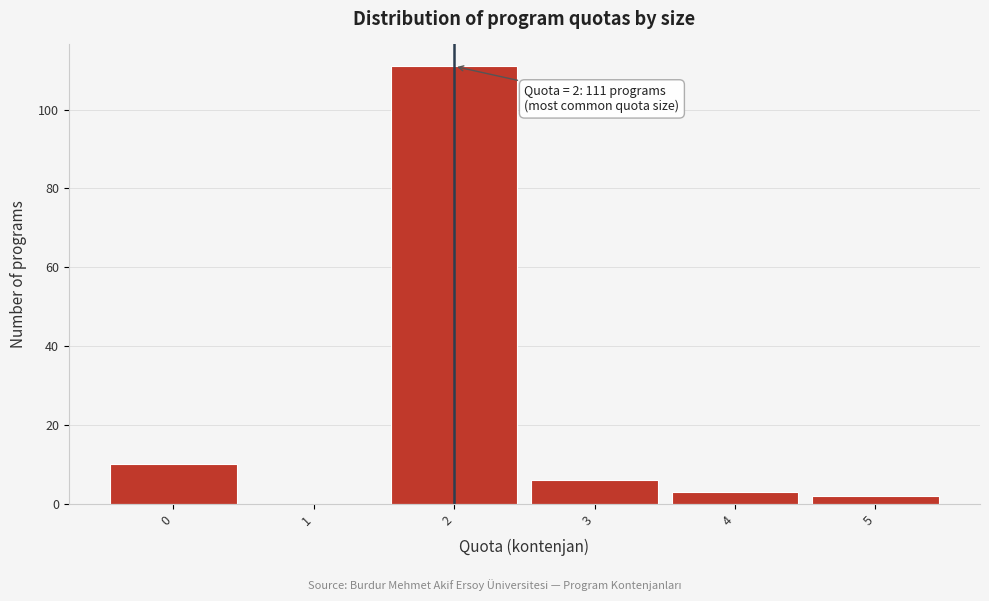

Over which range of the x-axis is the bar tallest?

1.5 to 2.5